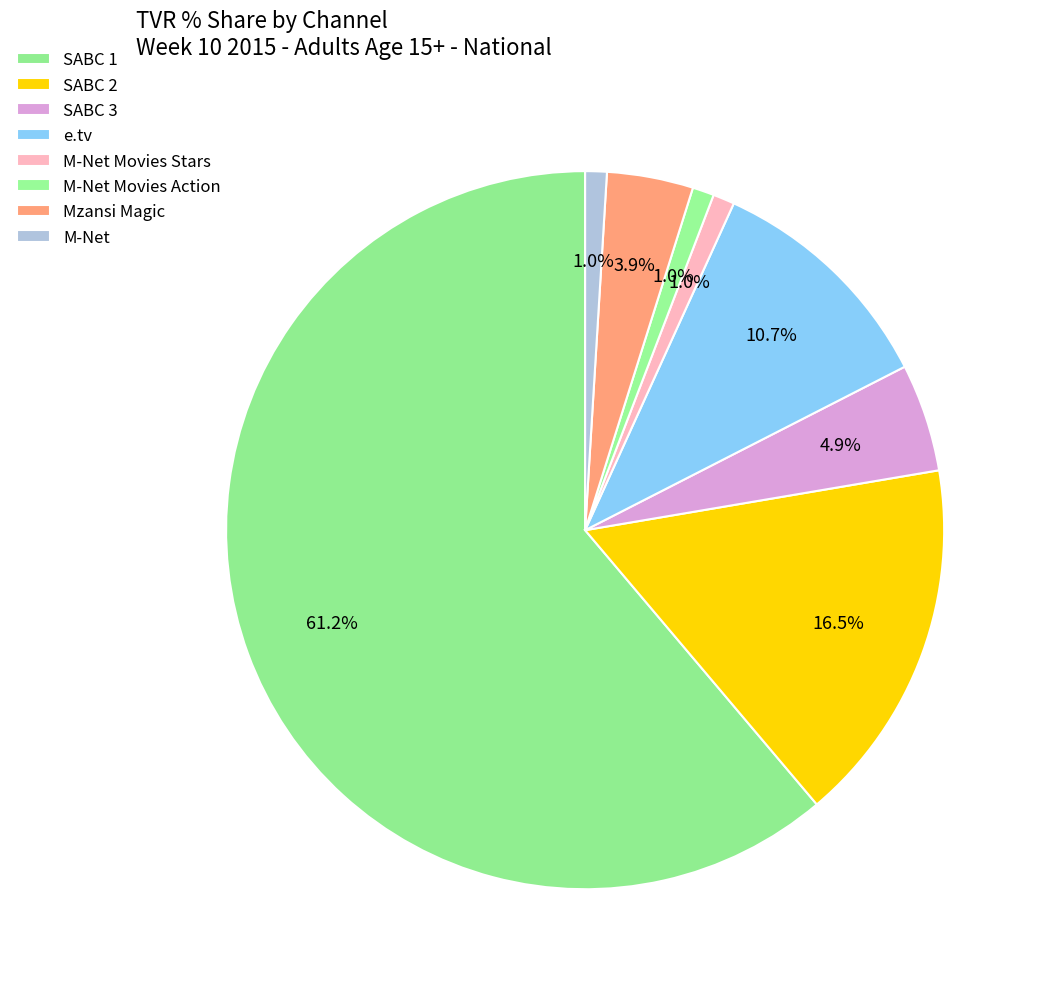

How many slices are in this pie chart?

8